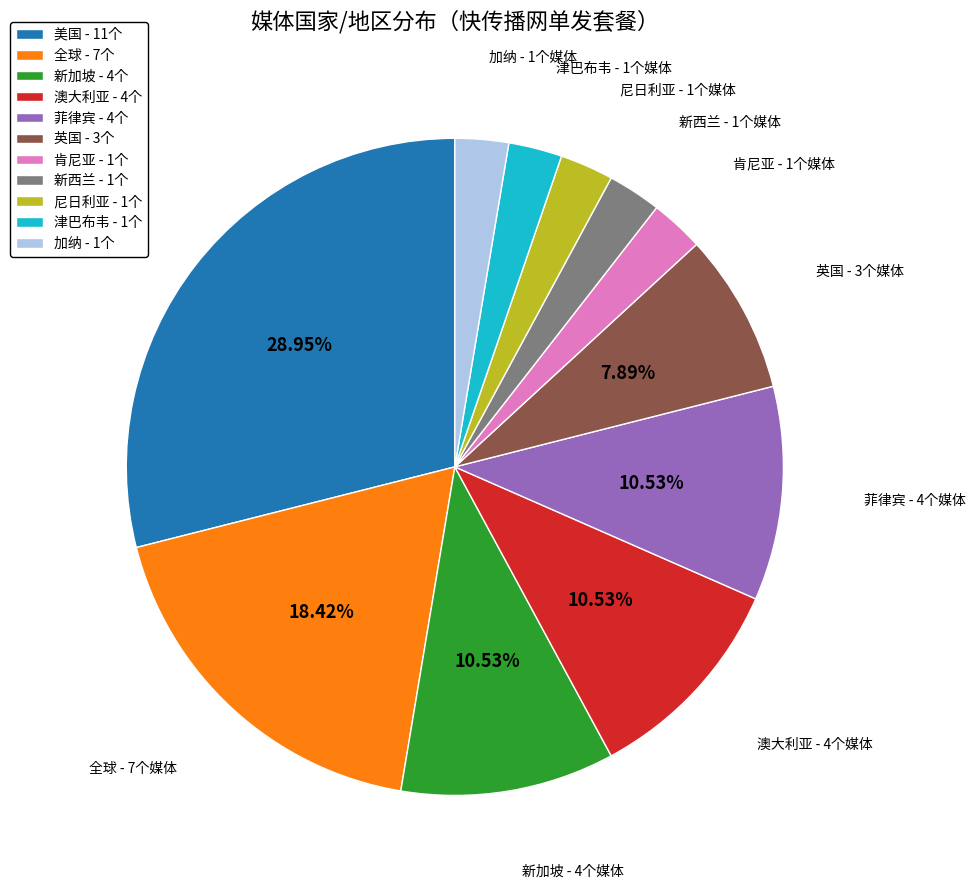

Do 菲律宾 - 4个 and 津巴布韦 - 1个 together represent more than half of the pie?

No